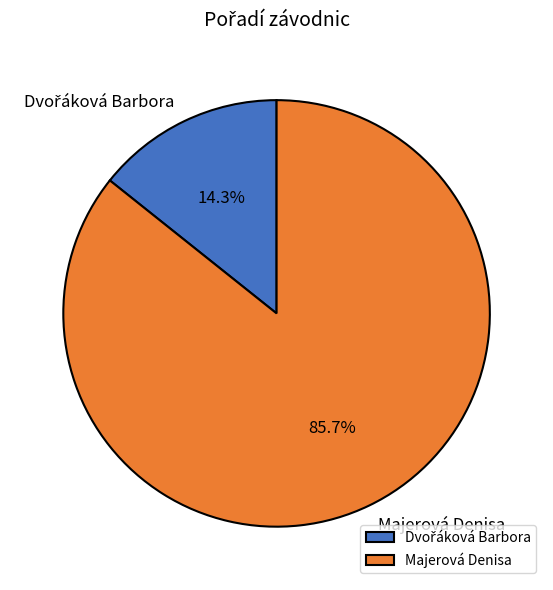

Which slice represents more than half of the pie?

Majerová Denisa